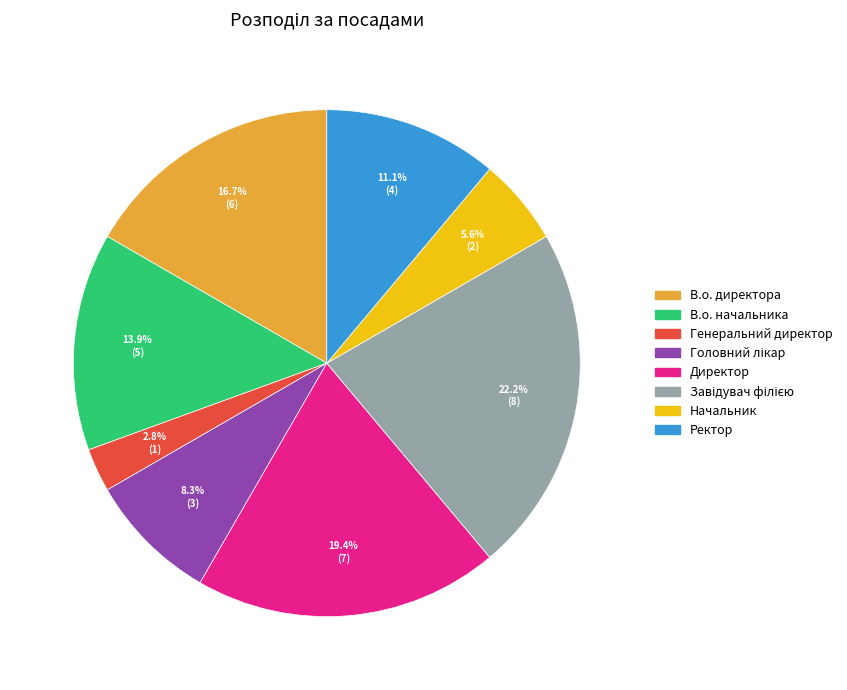

What is the smallest slice in the pie chart?

Генеральний директор